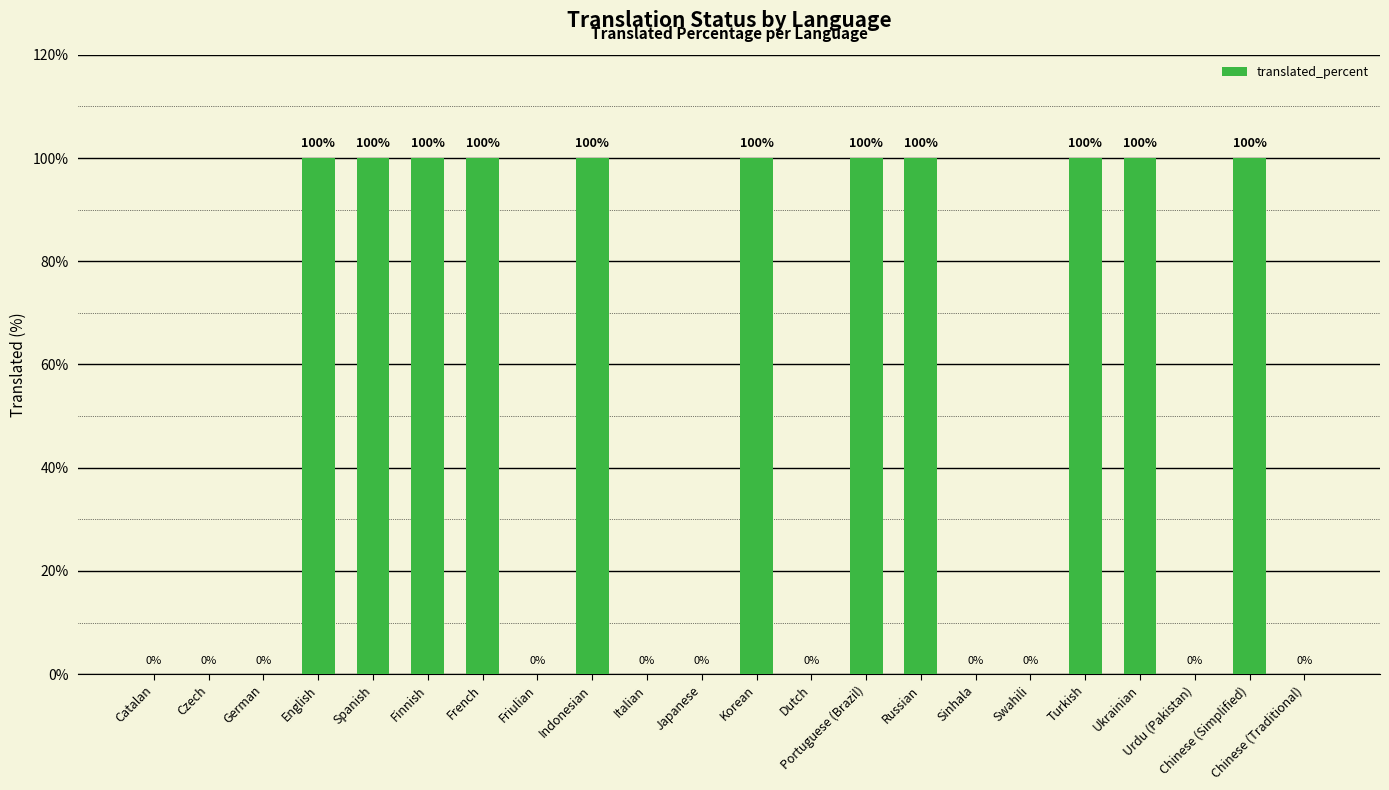

Are the bars horizontal?

No